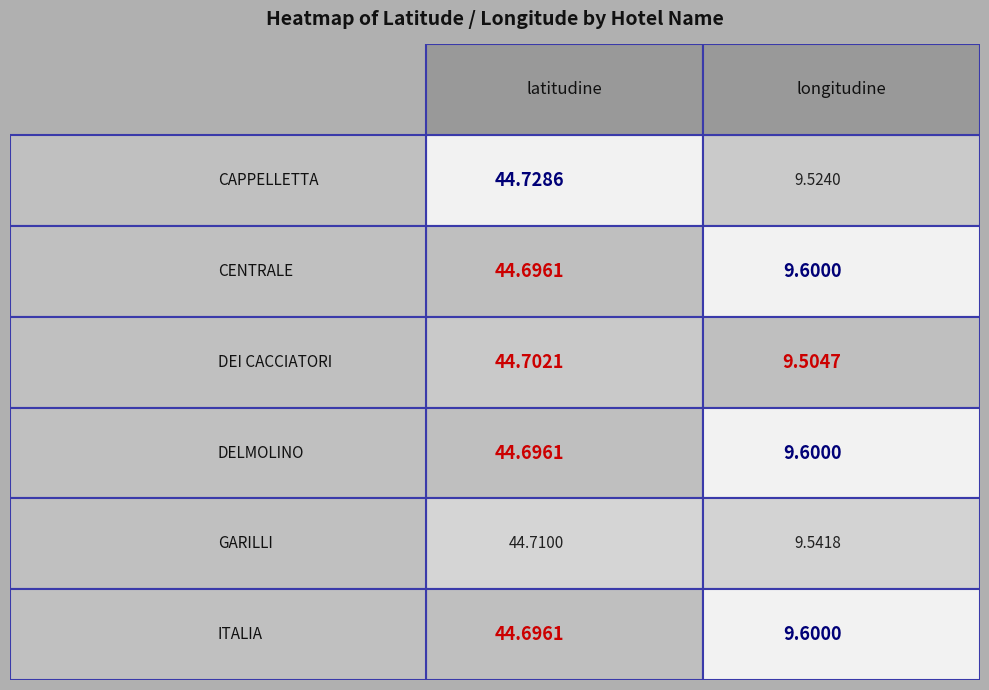

What is the sum of all DELMOLINO values?

54.3